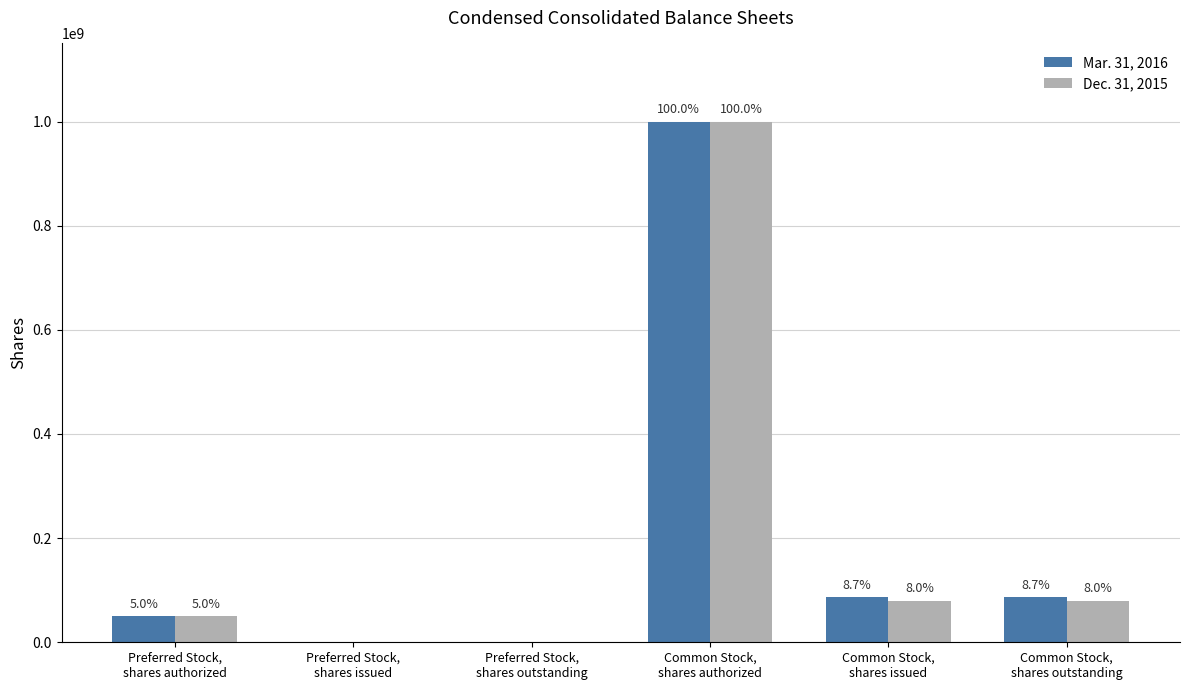

Are the bars grouped side by side (vs. stacked)?

Yes